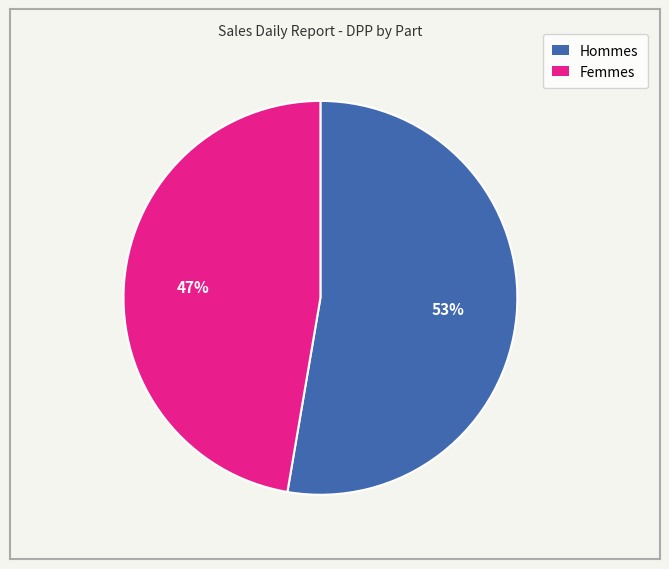

To the nearest percent, what is the average slice percentage?

50%